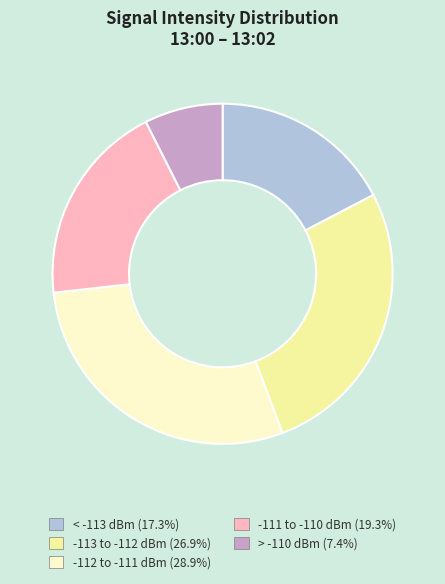

Combined, do -112 to -111 dBm (28.9%) and > -110 dBm (7.4%) account for over 50%?

No